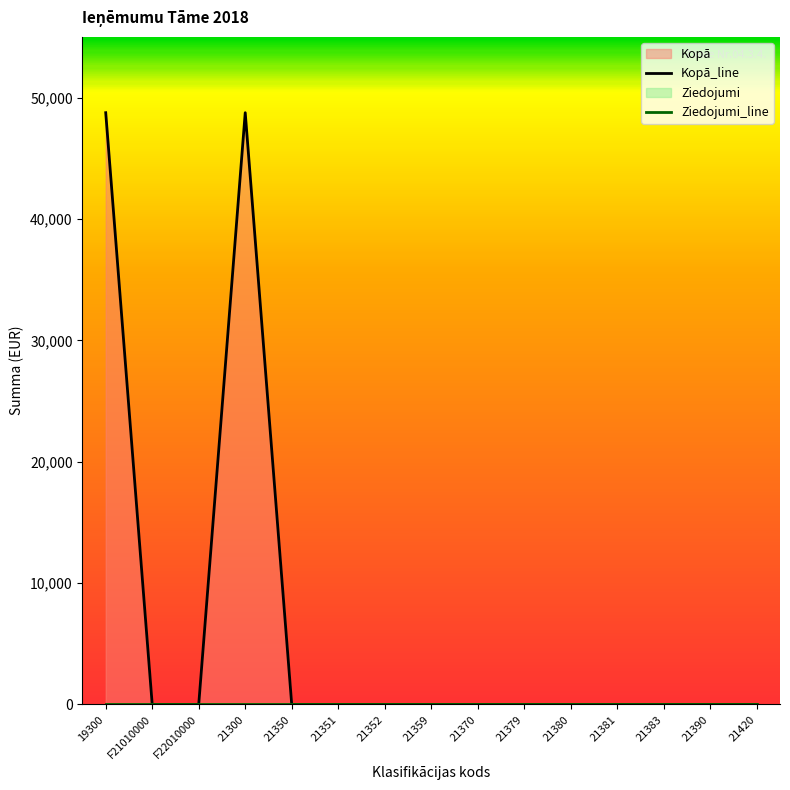

How many values in Kopā_line are above zero?

2